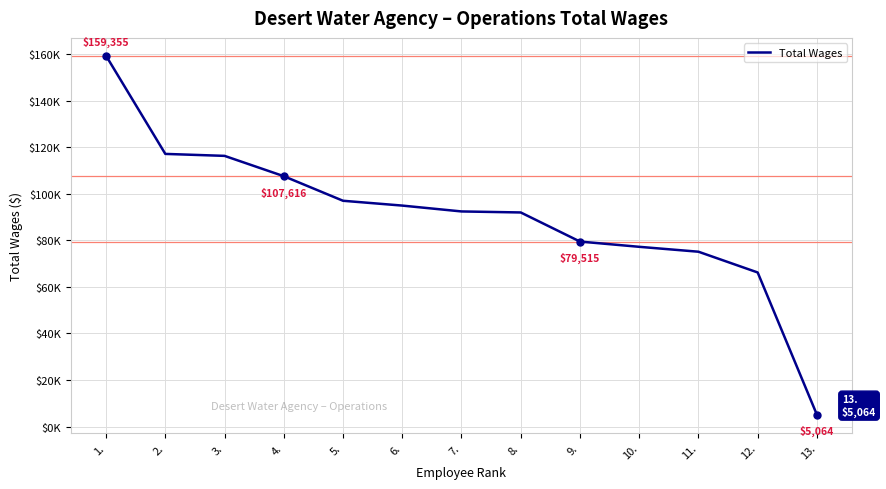

Is this an area chart (filled region under the line)?

No